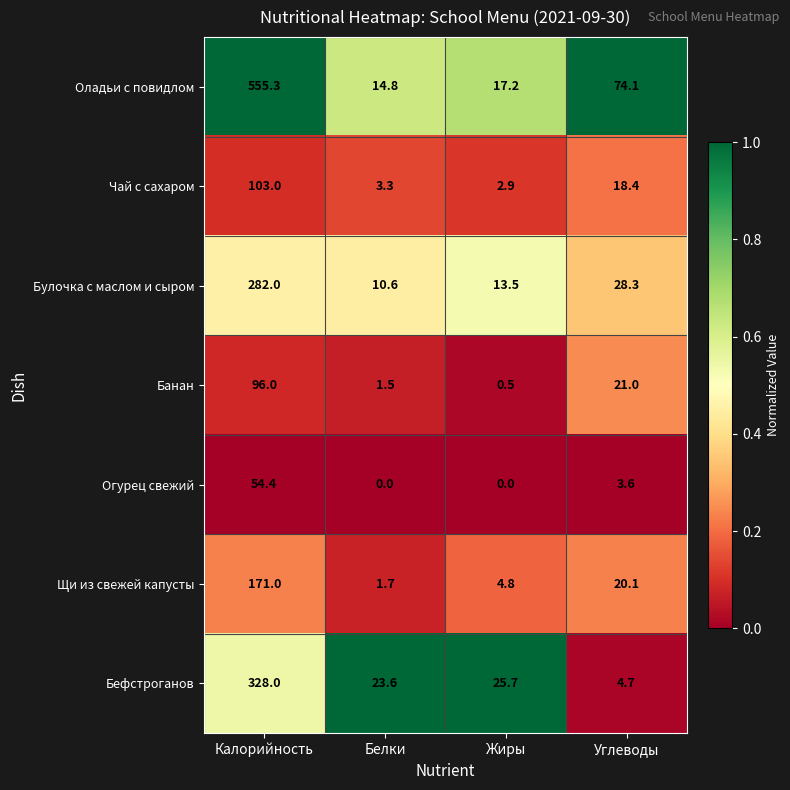

Reading left to right, transcribe all the data shown in this chart.

Оладьи с повидлом: Калорийность=555.3	Белки=14.8	Жиры=17.2	Углеводы=74.1
Чай с сахаром: Калорийность=103.0	Белки=3.3	Жиры=2.9	Углеводы=18.4
Булочка с маслом и сыром: Калорийность=282.0	Белки=10.6	Жиры=13.5	Углеводы=28.3
Банан: Калорийность=96.0	Белки=1.5	Жиры=0.5	Углеводы=21.0
Огурец свежий: Калорийность=54.4	Белки=0.0	Жиры=0.0	Углеводы=3.6
Щи из свежей капусты: Калорийность=171.0	Белки=1.7	Жиры=4.8	Углеводы=20.1
Бефстроганов: Калорийность=328.0	Белки=23.6	Жиры=25.7	Углеводы=4.7